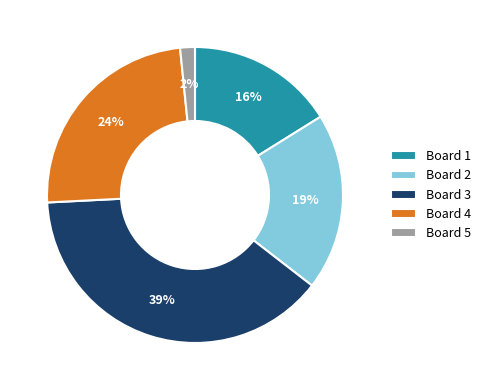

Which has a higher value, Board 2 or Board 1?

Board 2